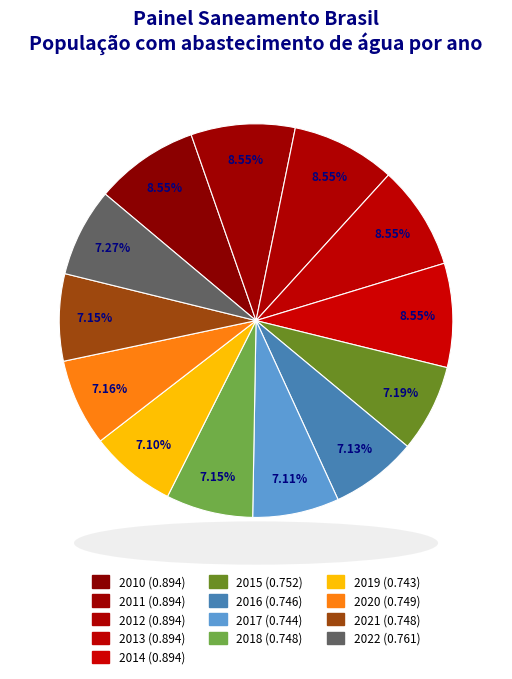

Which category has the biggest portion of the pie?

2010